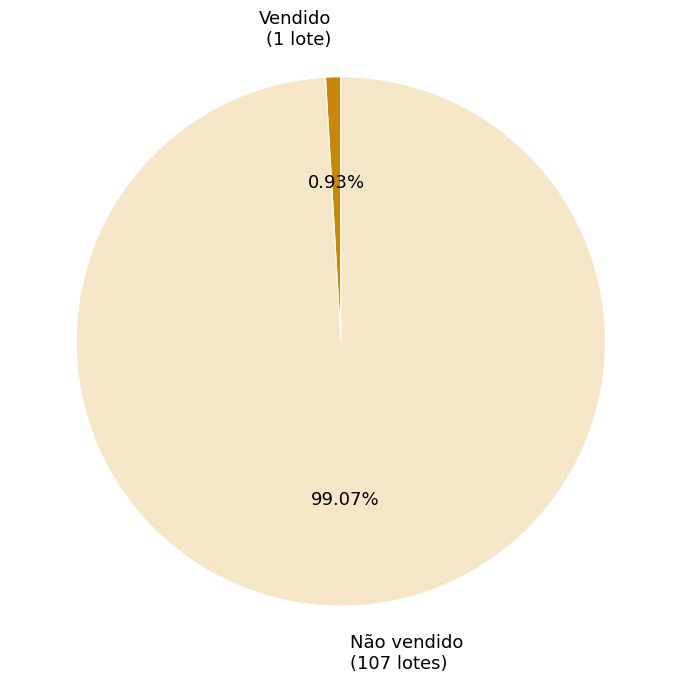

How many segments does this pie chart have?

2